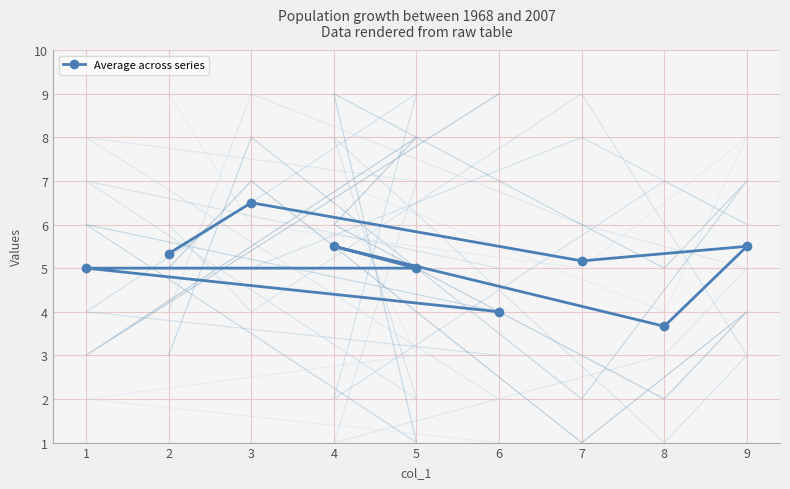

What is the value of the Average across series point at the 5th from the left?

5.0